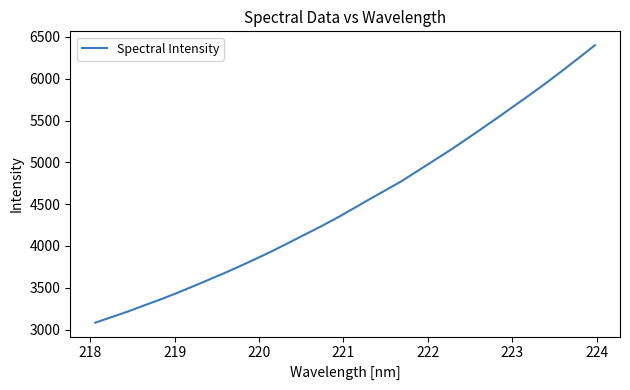

Reading left to right, transcribe all the data shown in this chart.

3082.4	3148.7	3214.6	3287.1	3357.7	3432.8	3512.2	3593.7	3675.8	3761.8	3850.5	3942.9	4039.4	4137.3	4235.4	4338.4	4448.0	4559.2	4667.0	4776.7	4899.6	5022.9	5145.6	5275.4	5407.8	5541.6	5678.3	5814.5	5955.4	6100.9	6251.3	6401.7